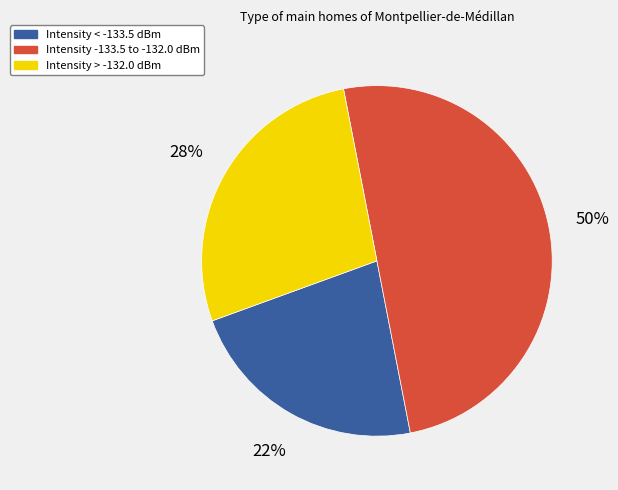

Does Intensity > -132.0 dBm account for over 50% of the chart?

No